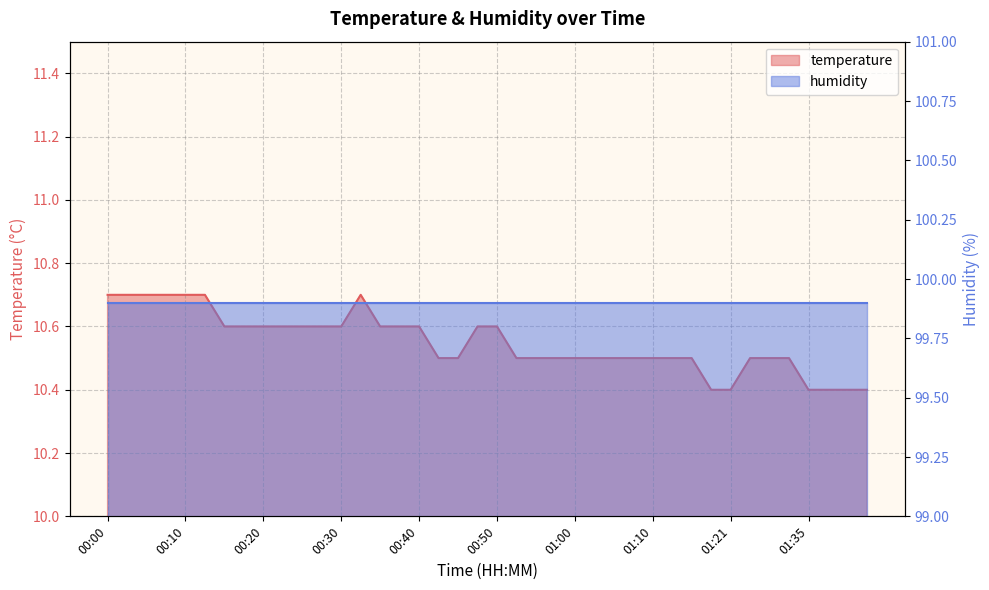

List the labels in order of value, smallest first.

01:18, 01:21, 01:35, 01:37, 01:40, 01:42, 00:42, 00:45, 00:53, 00:55, 00:58, 01:00, 01:03, 01:05, 01:08, 01:10, 01:13, 01:15, 01:24, 01:27, 01:32, 00:15, 00:17, 00:20, 00:22, 00:25, 00:27, 00:30, 00:35, 00:37, 00:40, 00:47, 00:50, 00:00, 00:02, 00:05, 00:07, 00:10, 00:12, 00:32